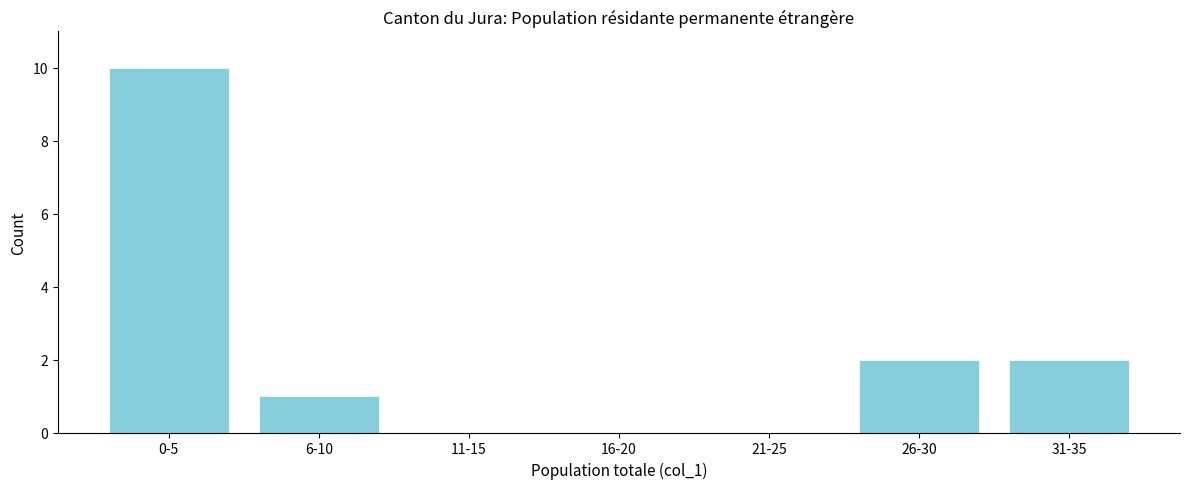

Reading left to right, list all the values displayed in this chart.

0-5=10	6-10=1	11-15=0	16-20=0	21-25=0	26-30=2	31-35=2